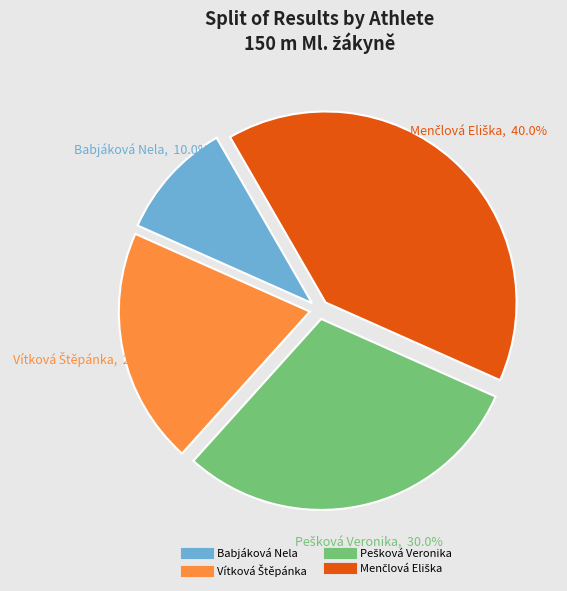

Which category has the smallest portion of the pie?

Babjáková Nela